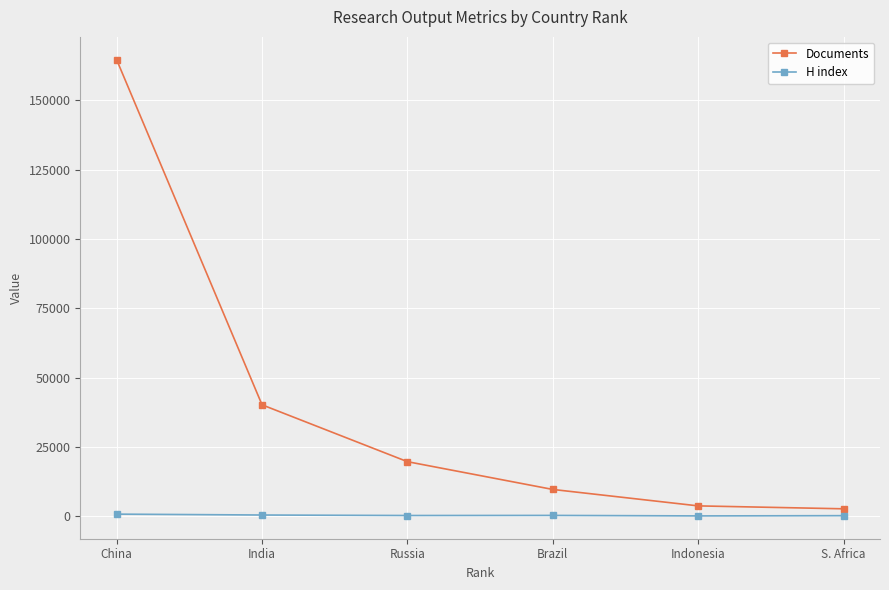

What are all the series names shown in the legend?

Documents, H index